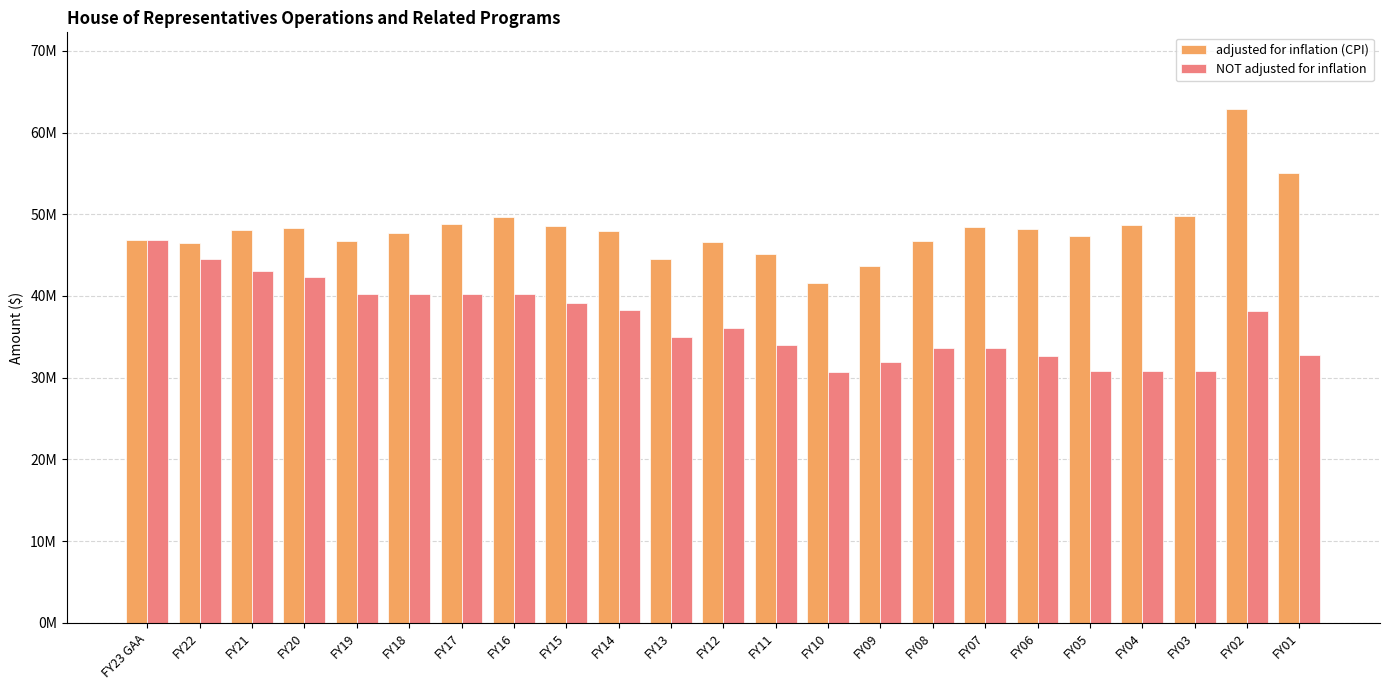

Reading right to left, extract all data points from this chart.

adjusted for inflation (CPI): FY01=55058936	FY02=62840296	FY03=49807953	FY04=48732995	FY05=47311501	FY06=48255799	FY07=48444449	FY08=46711577	FY09=43692623	FY10=41530088	FY11=45192183	FY12=46650092	FY13=44486311	FY14=47928434	FY15=48539690	FY16=49665887	FY17=48758773	FY18=47689721	FY19=46721123	FY20=48278054	FY21=48057197	FY22=46505723	FY23 GAA=46891436
NOT adjusted for inflation: FY01=32810800	FY02=38110989	FY03=30872678	FY04=30872678	FY05=30872678	FY06=32678401	FY07=33658753	FY08=33658753	FY09=31924319	FY10=30642914	FY11=34006466	FY12=36134453	FY13=35039185	FY14=38337716	FY15=39104470	FY16=40277604	FY17=40277604	FY18=40277603	FY19=40277603	FY20=42277603	FY21=43047500	FY22=44577216	FY23 GAA=46891436